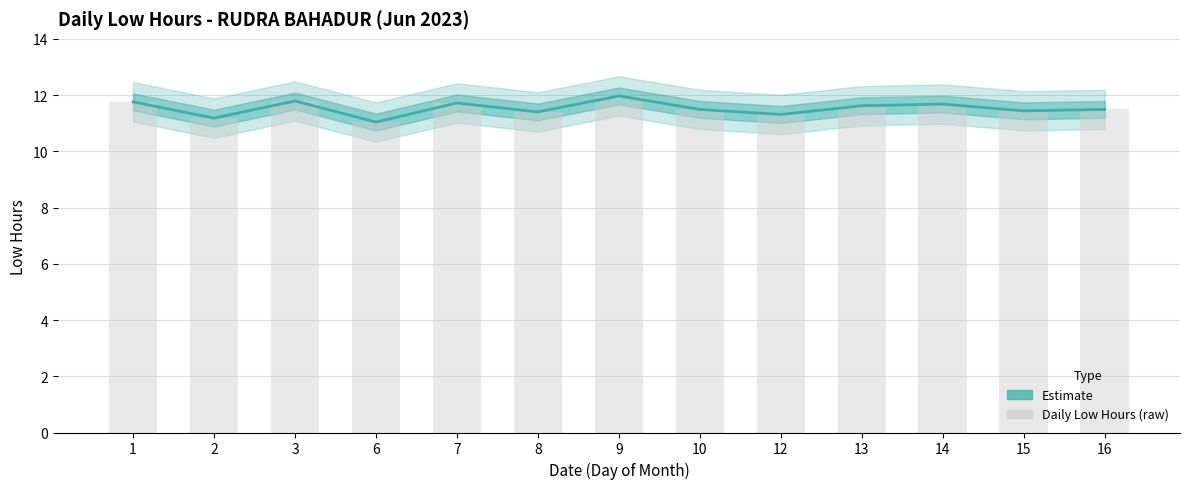

Reading left to right, what are all the values shown in this chart?

Estimate: 1=11.8	2=11.2	3=11.8	6=11.0	7=11.7	8=11.4	9=12.0	10=11.5	12=11.3	13=11.6	14=11.7	15=11.4	16=11.5
Daily Low Hours (raw): 1=11.8	2=11.2	3=11.8	6=11.0	7=11.7	8=11.4	9=12.0	10=11.5	12=11.3	13=11.6	14=11.7	15=11.4	16=11.5